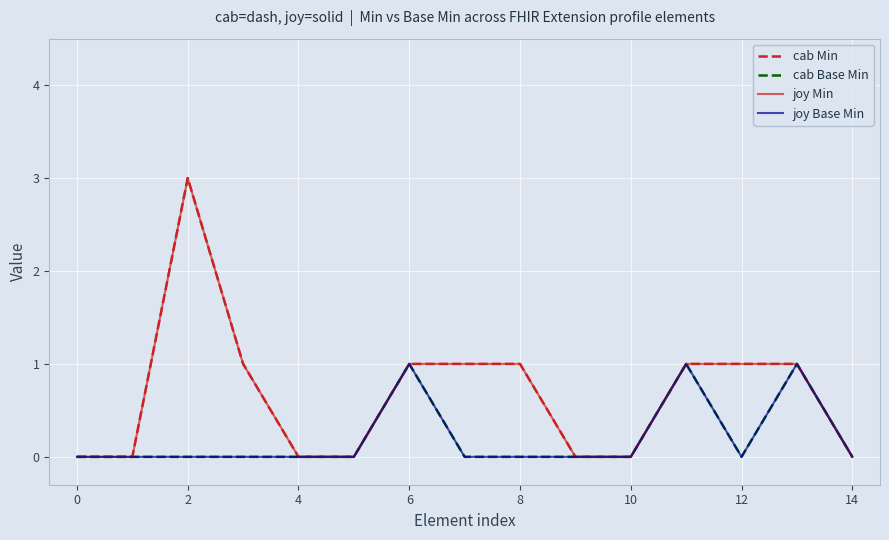

Is this an area chart (filled region under the line)?

No